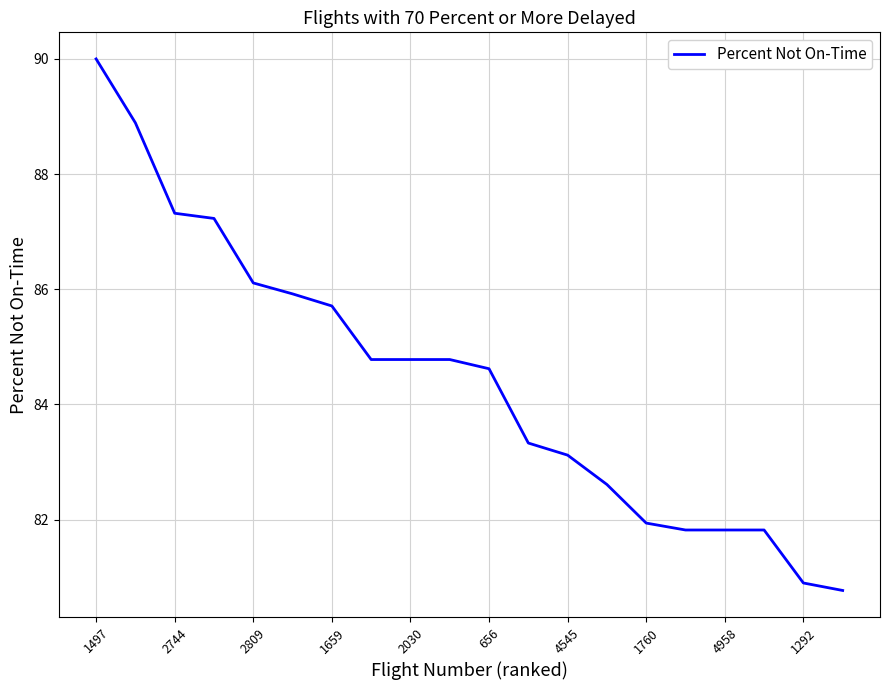

Reading left to right, transcribe all the data shown in this chart.

90.0	88.9	87.3	87.2	86.1	85.9	85.7	84.8	84.8	84.8	84.6	83.3	83.1	82.6	81.9	81.8	81.8	81.8	80.9	80.8